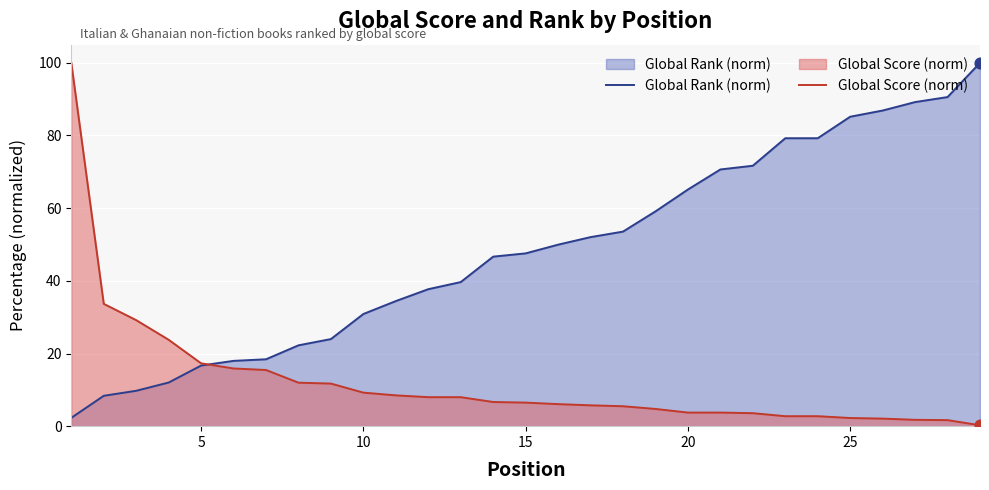

List the series in order of their overall mean, lowest first.

Global Score (norm), Global Rank (norm)